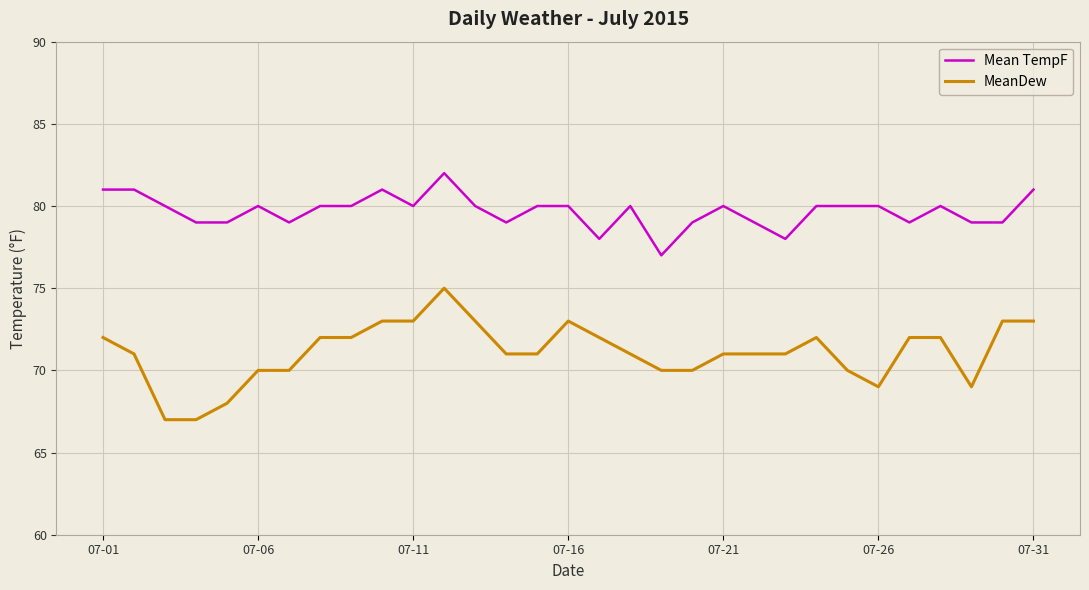

What is the minimum value for MeanDew?

67